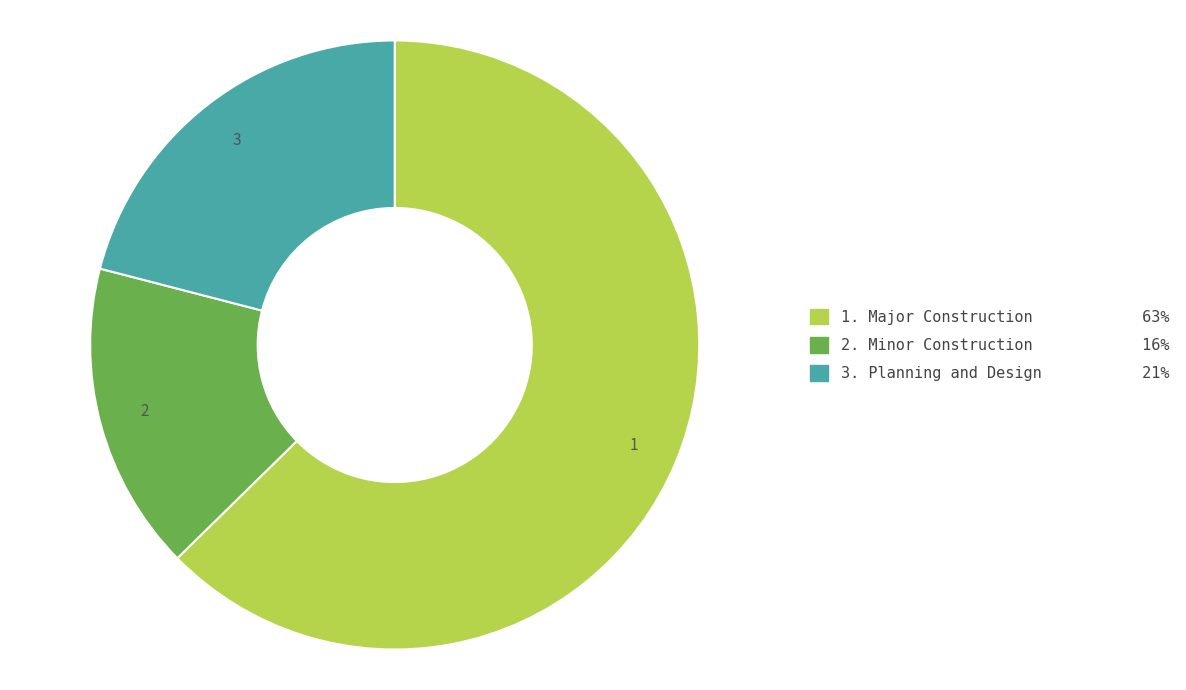

Is there any slice that represents more than half of the pie?

Yes